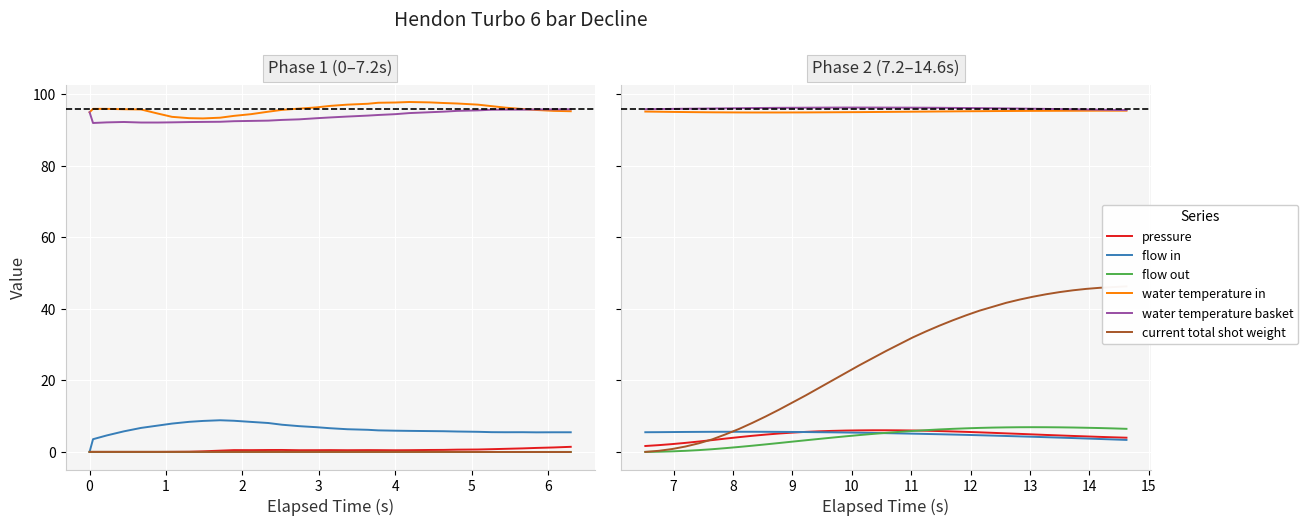

True or false: water temperature in and water temperature basket cross at least once.

False